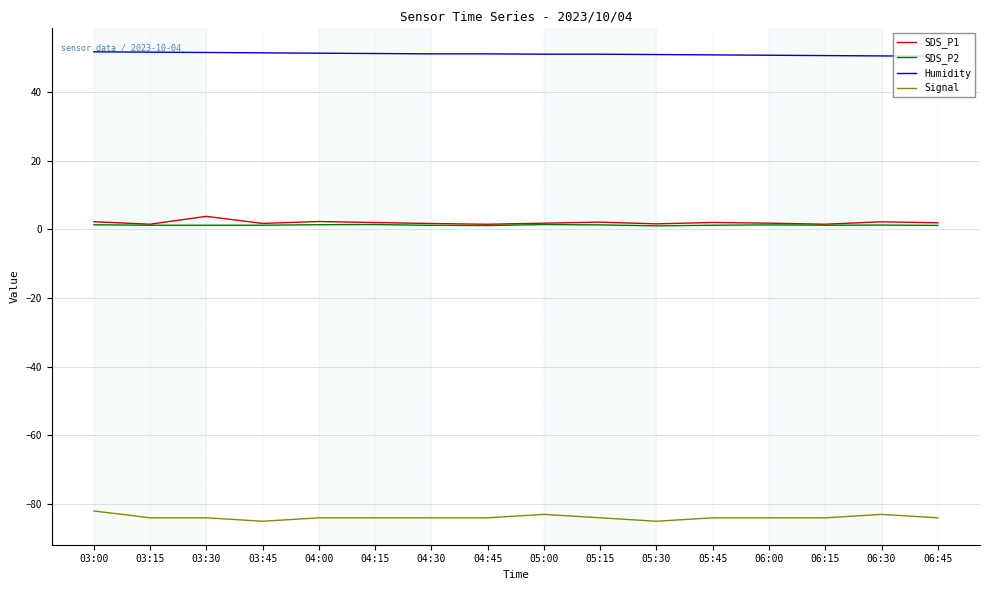

In SDS_P1, how many points are higher than both neighbors (excluding endpoints)?

5